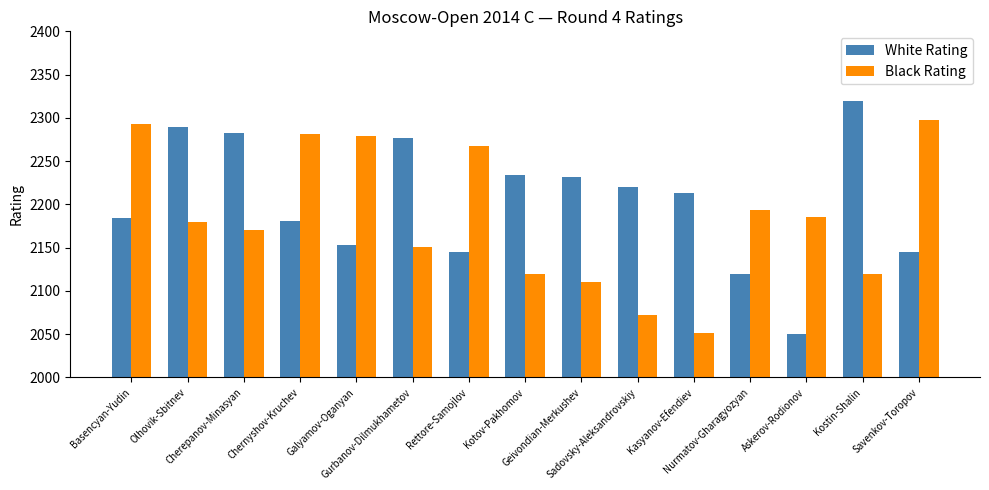

The value of White Rating at Galyamov-Oganyan is 2153. True or false?

True